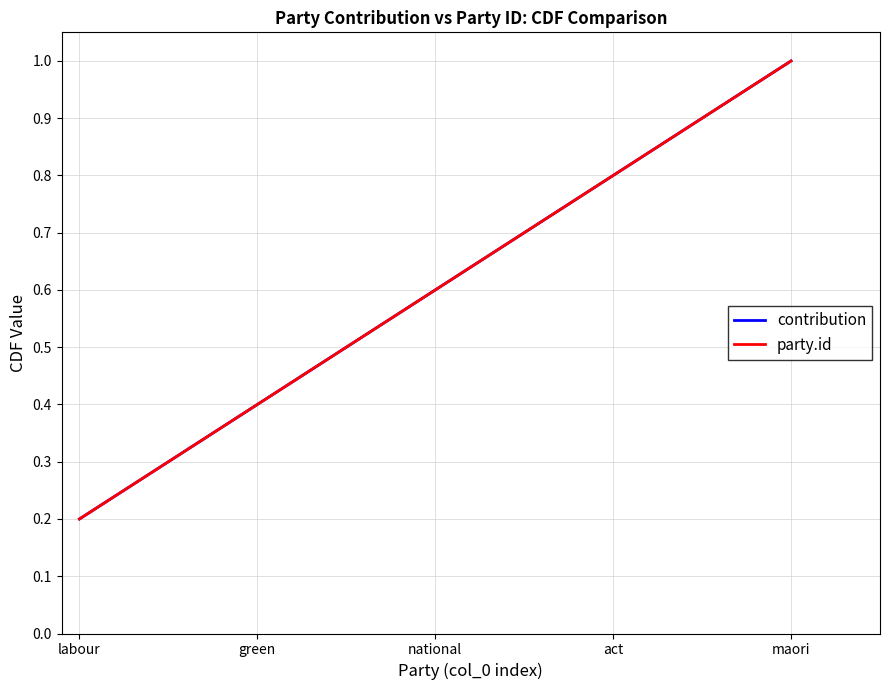

What is the label of the 3rd point from the right?

national